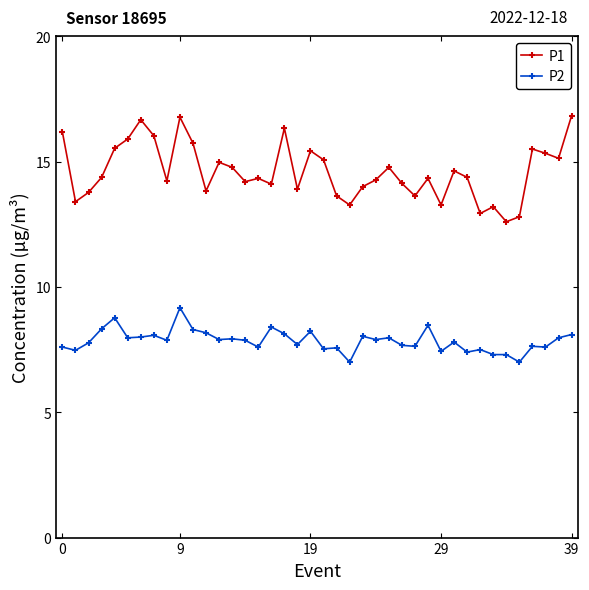

Does the chart display data point markers on the line(s)?

Yes